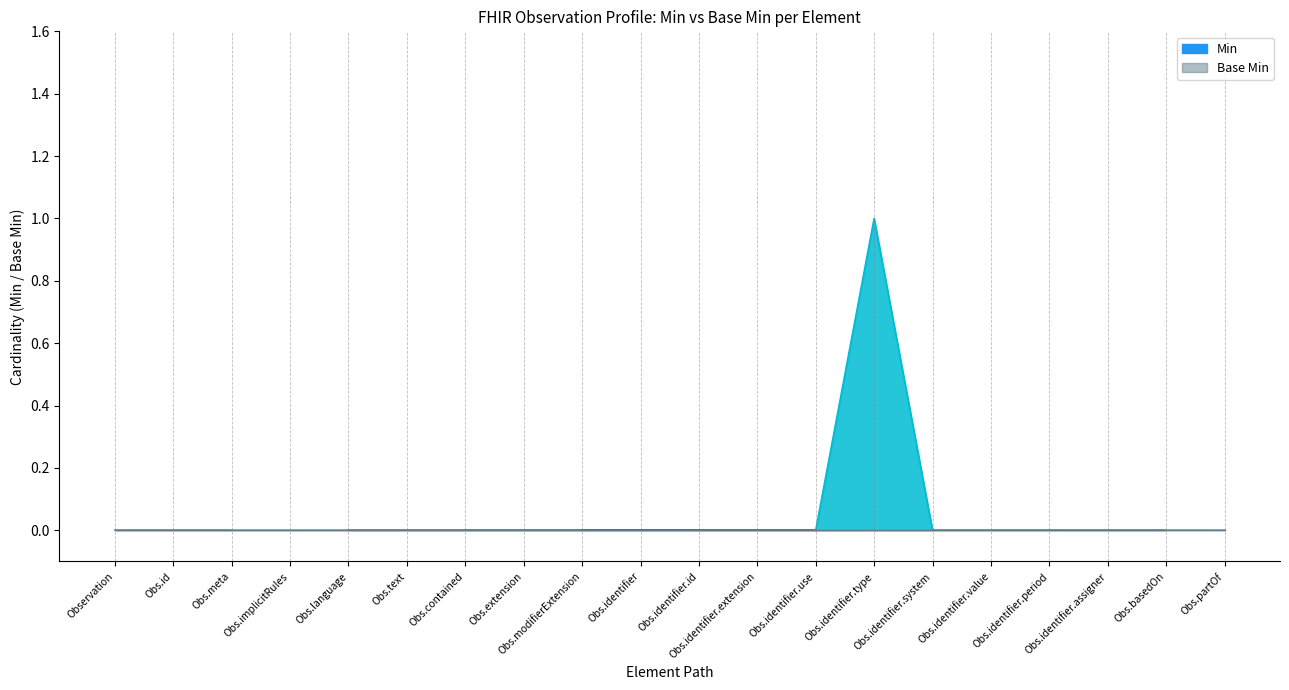

Where is the first local maximum for Min?

Observation.identifier.type